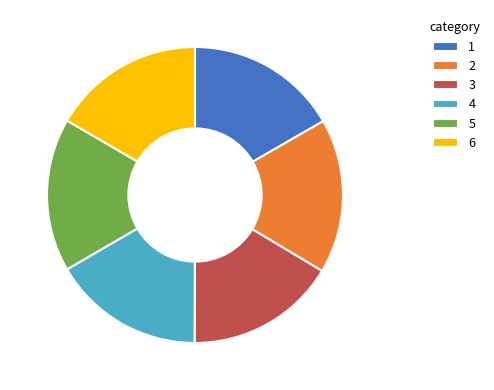

Does any single category account for the majority?

No